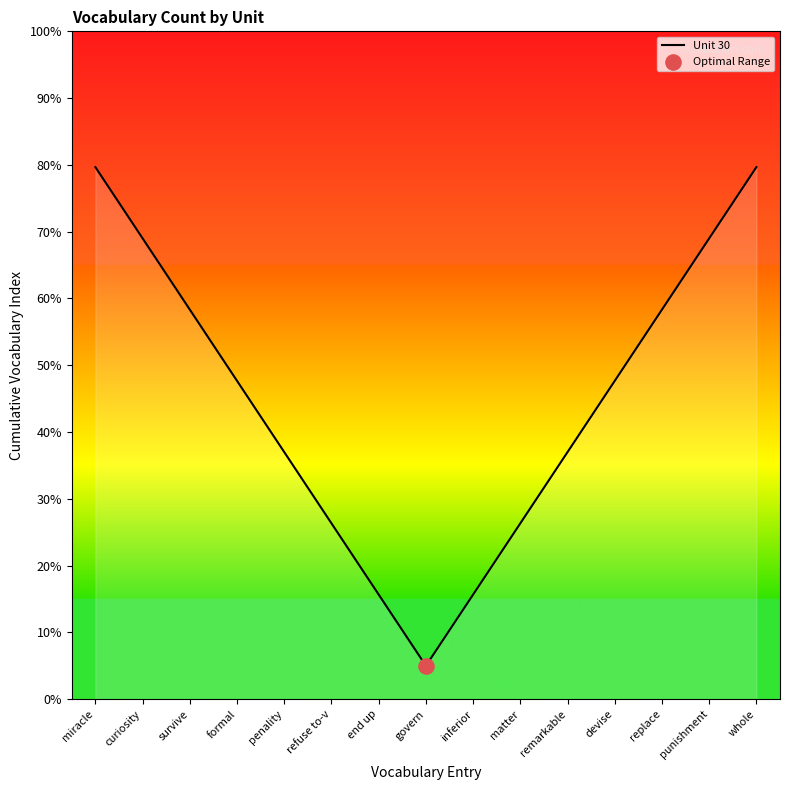

What is the change in value from curiosity to inferior?

-53.3